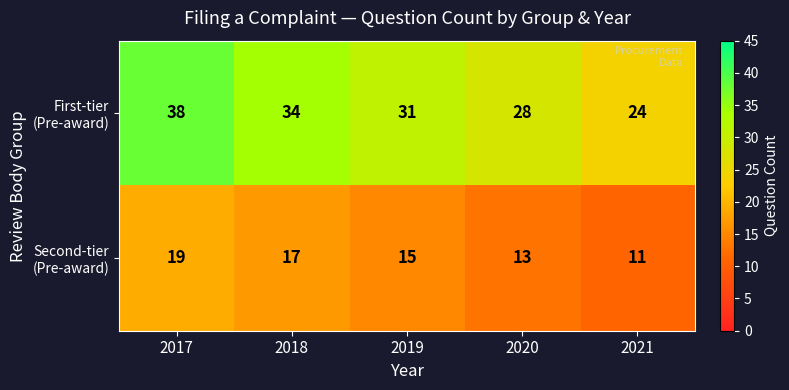

What is the spread (max minus min) of values at 2021?

13